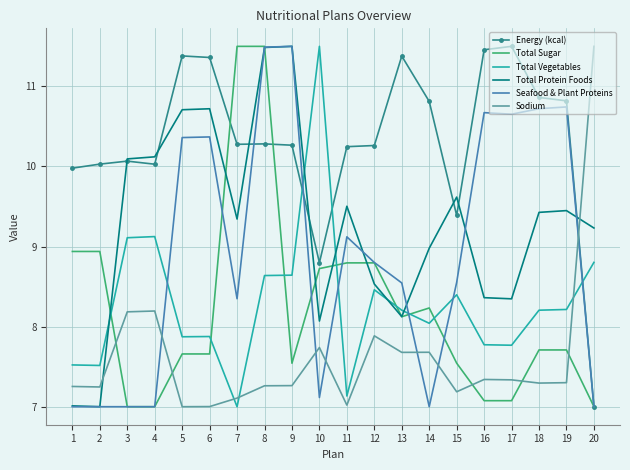

Between which two adjacent categories do Energy (kcal) and Total Vegetables first intersect?

9 and 10